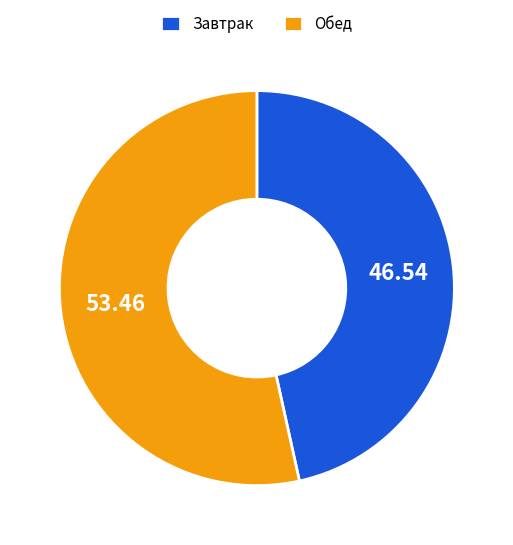

What is the smallest slice in the pie chart?

Завтрак